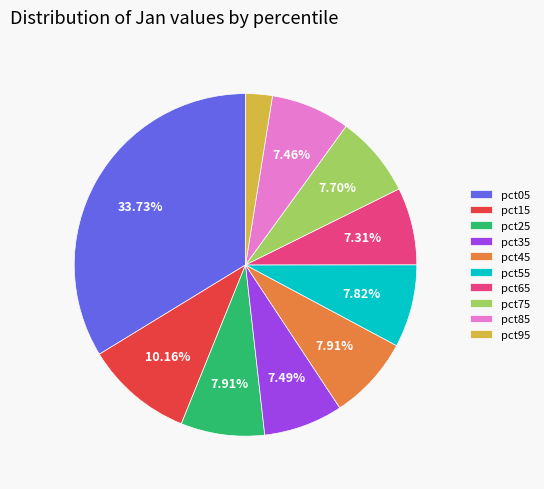

How many slices are in this pie chart?

10